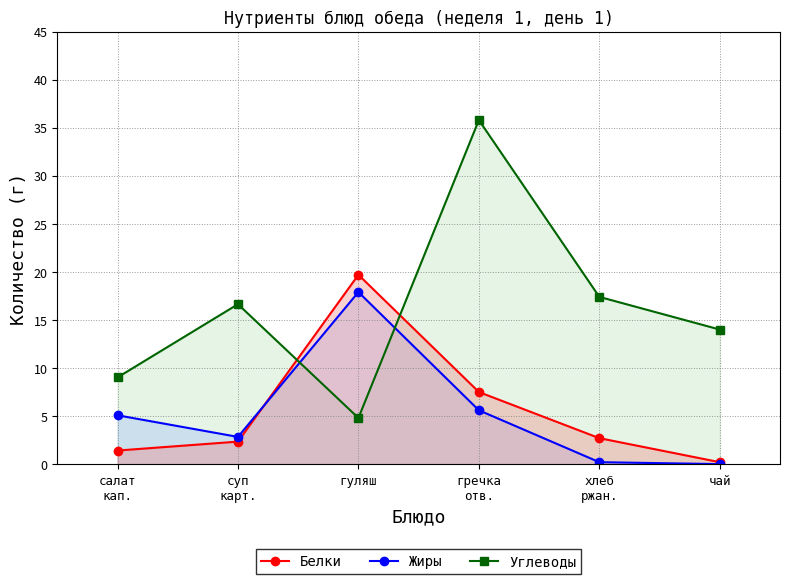

Reading right to left, what are all the values shown in this chart?

Белки: 0.2	2.7	7.5	19.7	2.3	1.4
Жиры: 0.0	0.2	5.6	17.9	2.8	5.1
Углеводы: 14.0	17.4	35.8	4.8	16.6	9.0